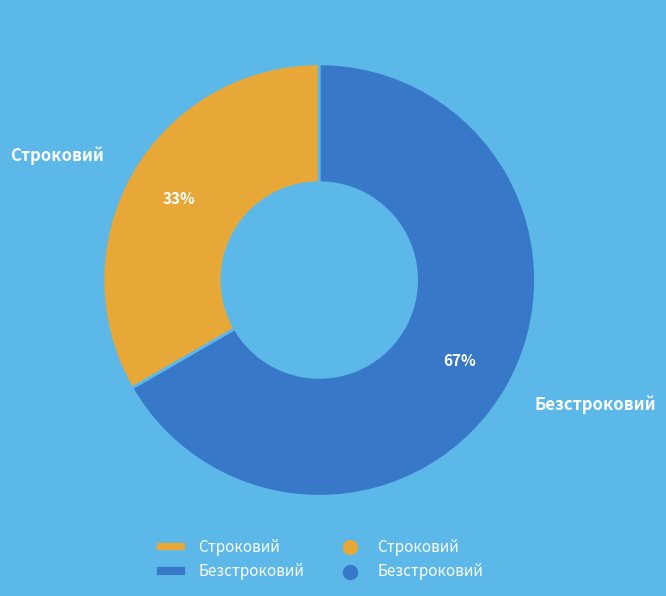

Approximately how many times larger is the value at Строковий compared to Безстроковий?

0.5